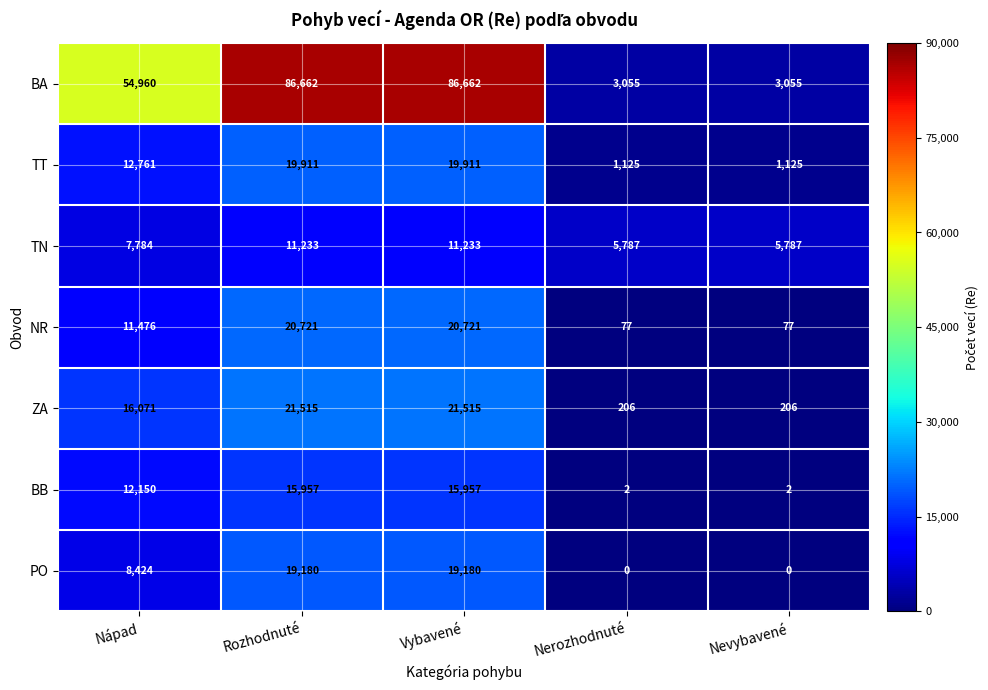

Between Nápad and Nevybavené, which series saw the biggest shift?

BA